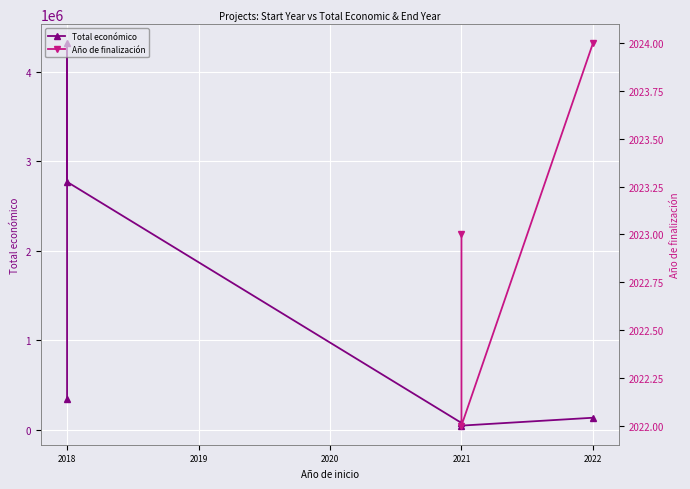

What is the difference between the Total económico values at 2021 and 2022?

87865.8